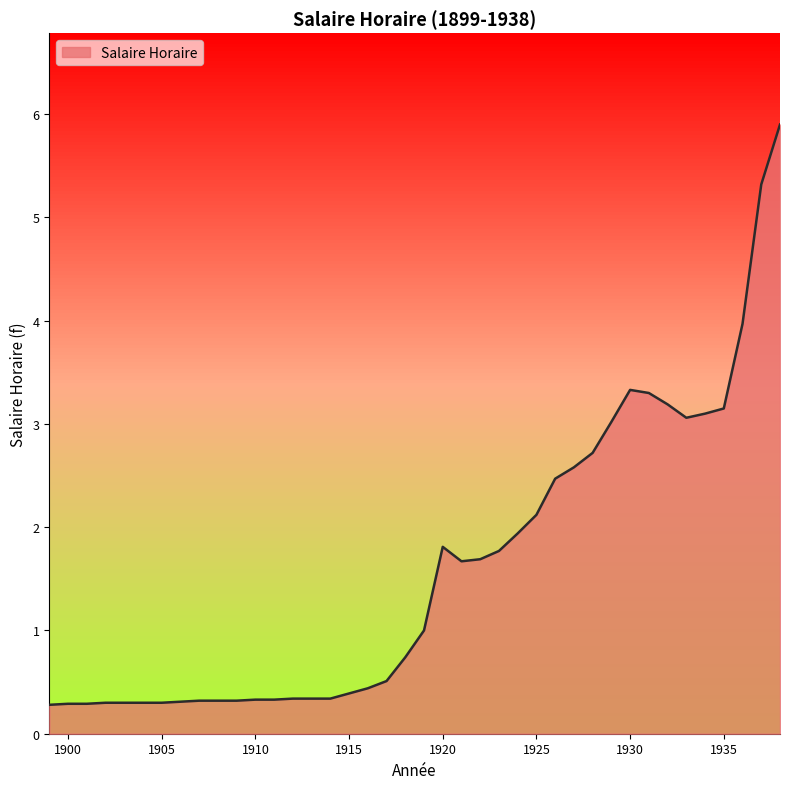

Count the number of data series in this chart.

1